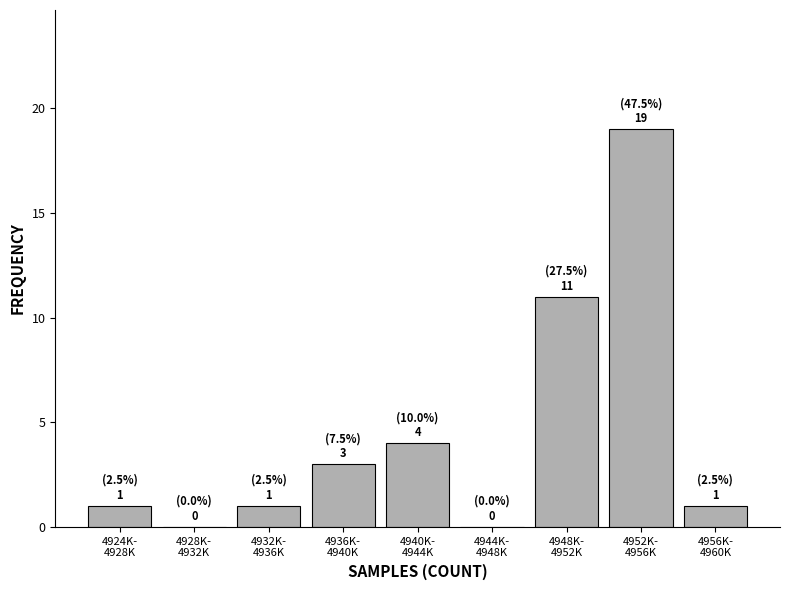

What is the maximum value shown in the chart?

19